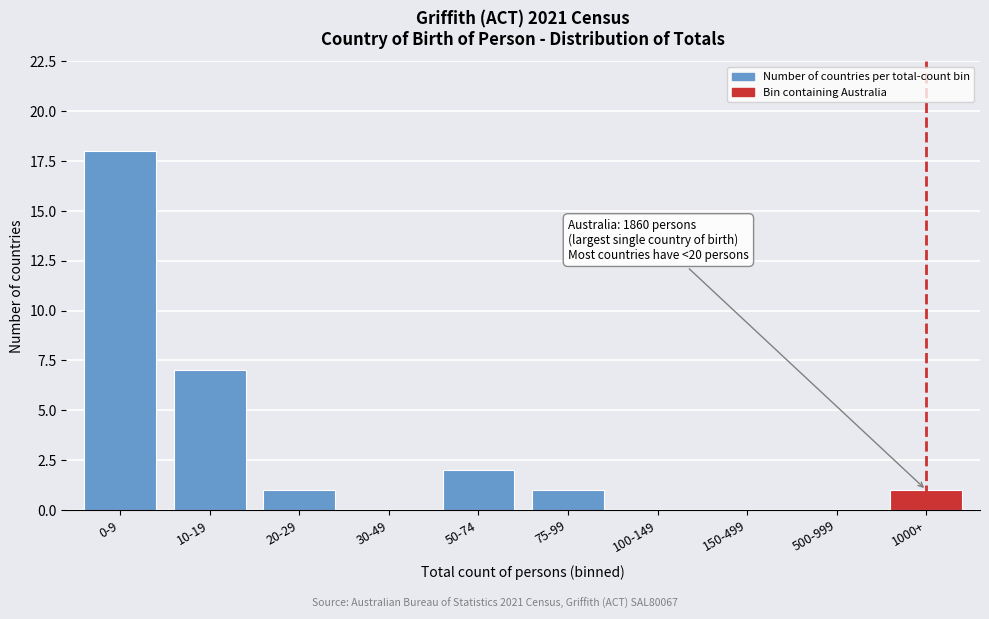

Reading left to right, extract all data points from this chart.

0-9=18	10-19=7	20-29=1	30-49=0	50-74=2	75-99=1	100-149=0	150-499=0	500-999=0	1000+=1